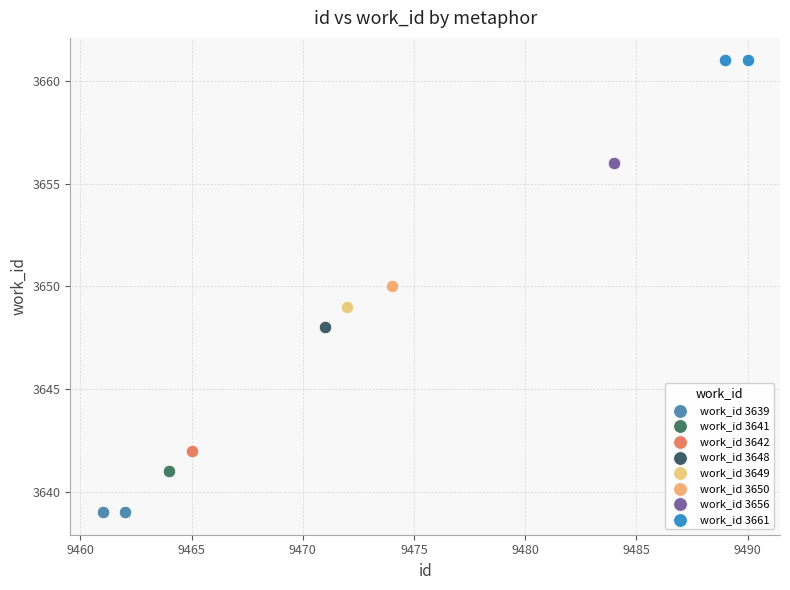

What are all the series names shown in the legend?

work_id 3639, work_id 3641, work_id 3642, work_id 3648, work_id 3649, work_id 3650, work_id 3656, work_id 3661